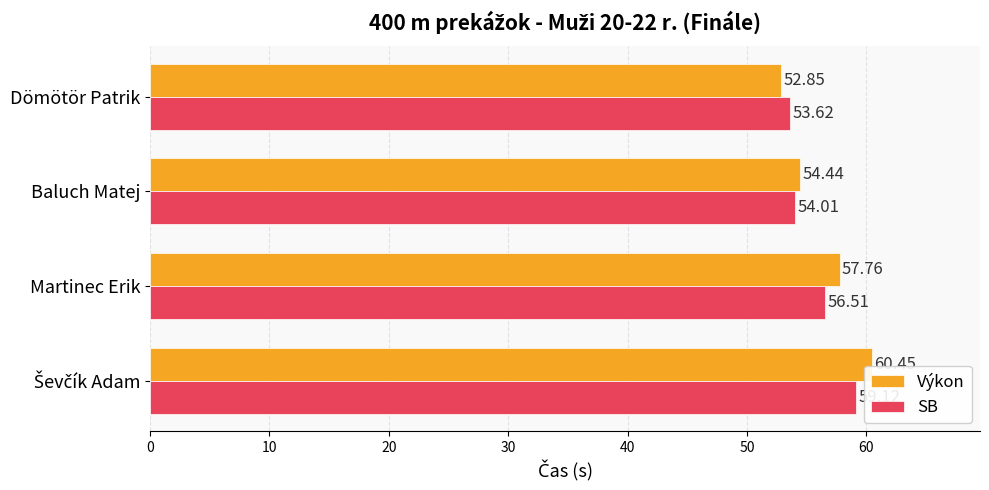

What is the difference between the maximum and minimum values in the Výkon series?

7.6